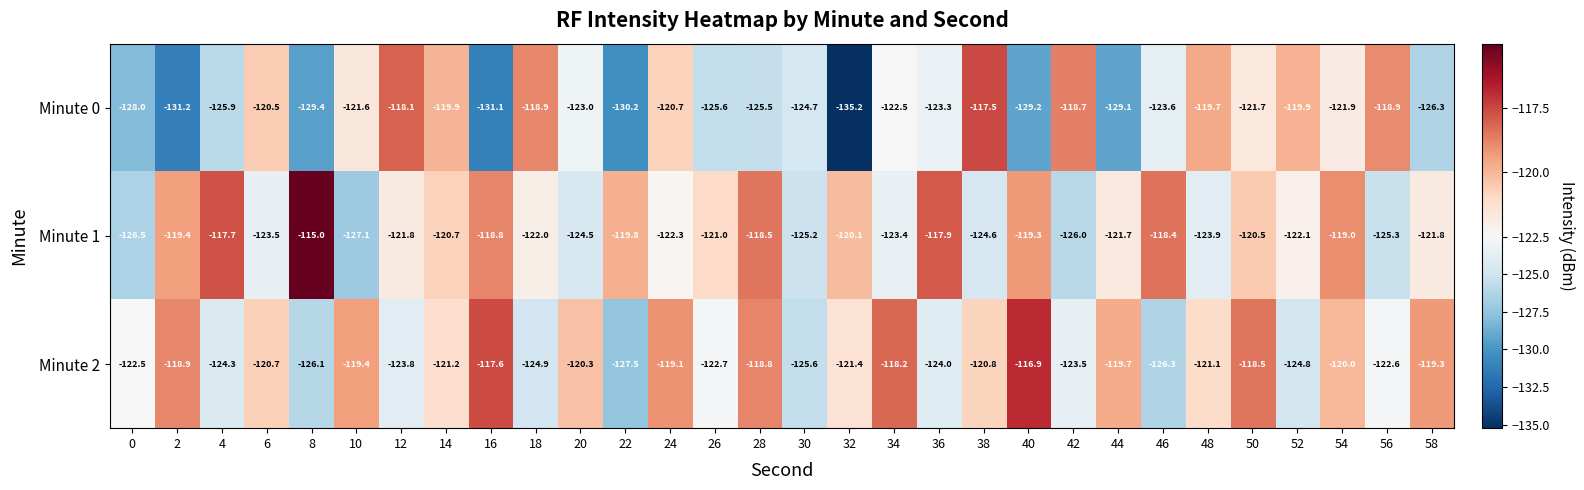

What is the highest value of the Minute 1 series?

-115.0